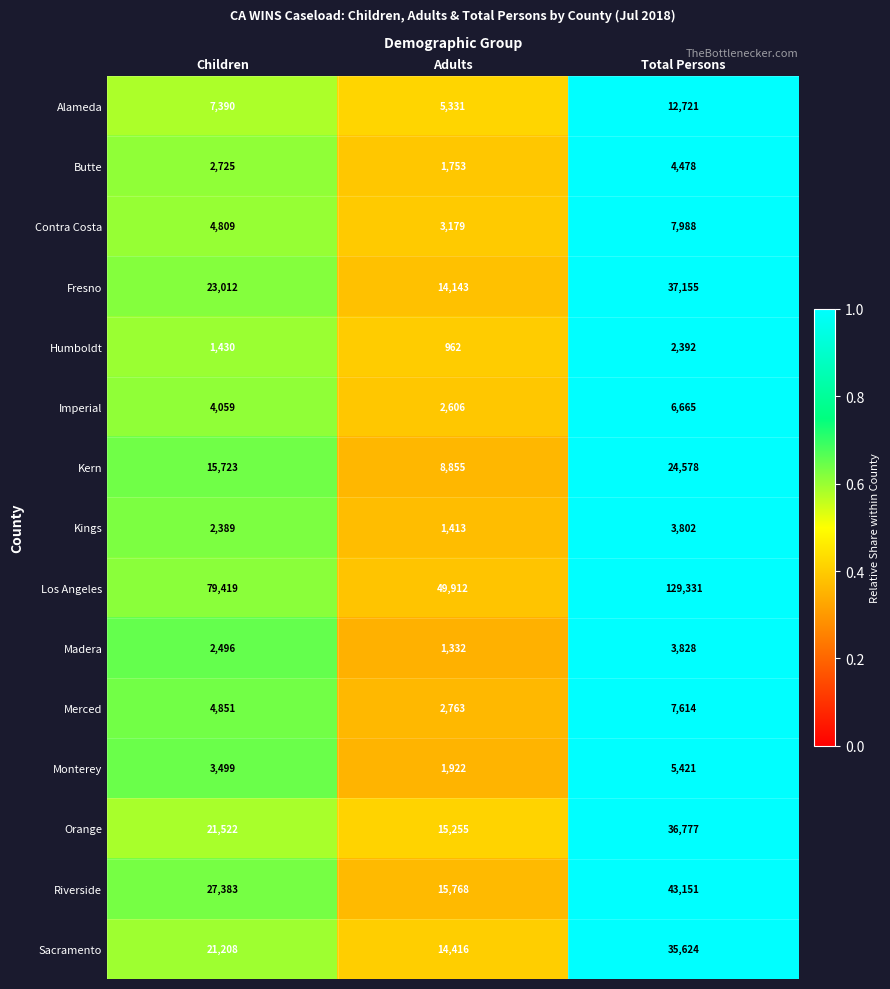

At which category is the sum across all series the highest?

Total Persons